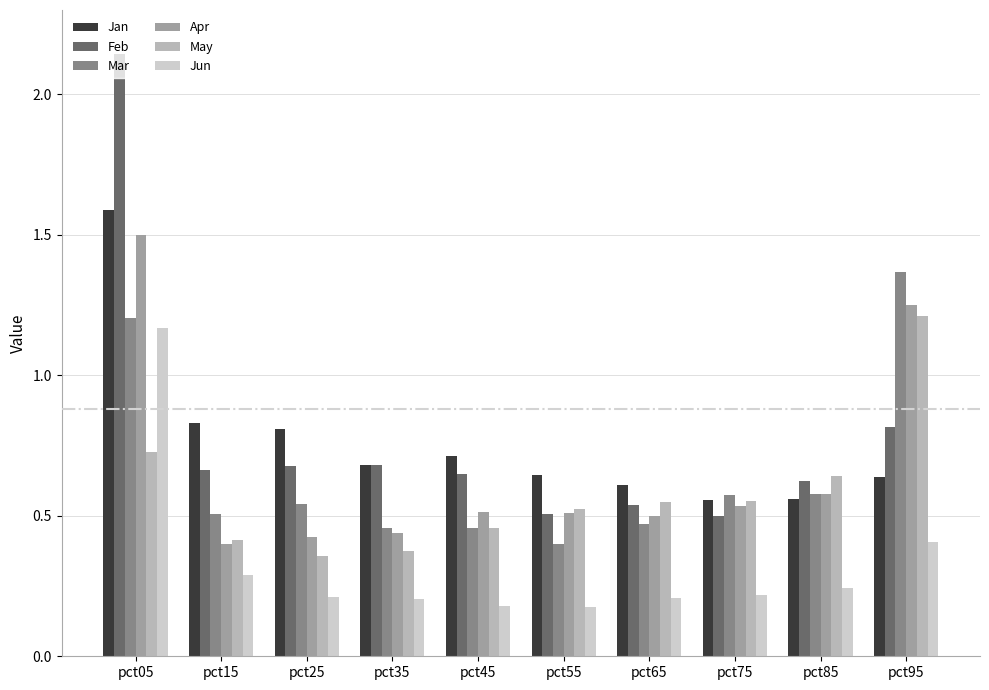

What is the highest value of the Jan series?

1.6